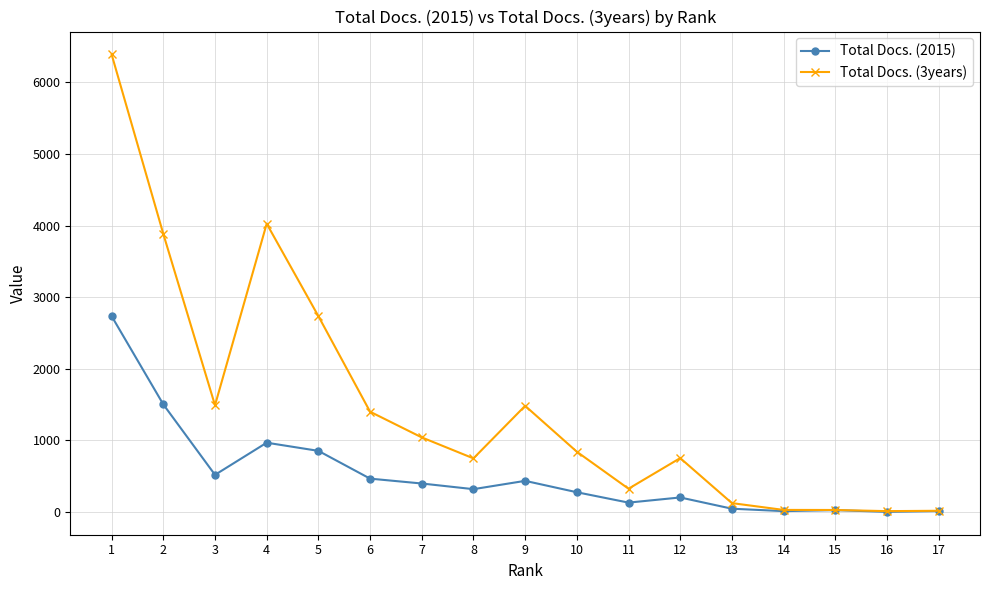

List the series in order of their peak value, lowest first.

Total Docs. (2015), Total Docs. (3years)